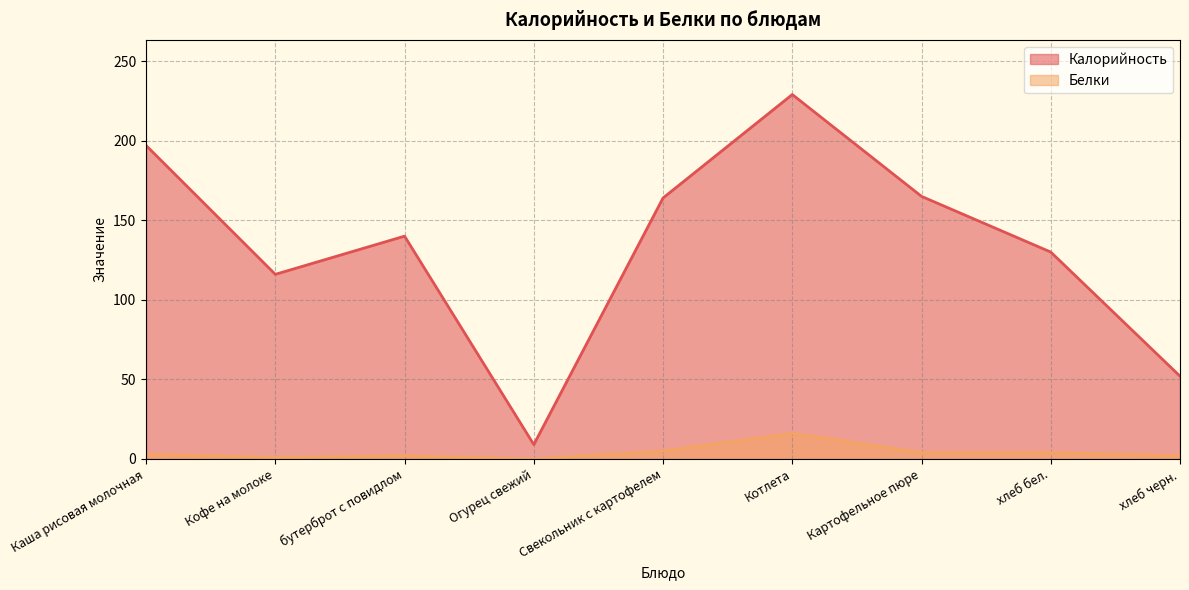

Where is the first local maximum for Калорийность?

бутерброт с повидлом